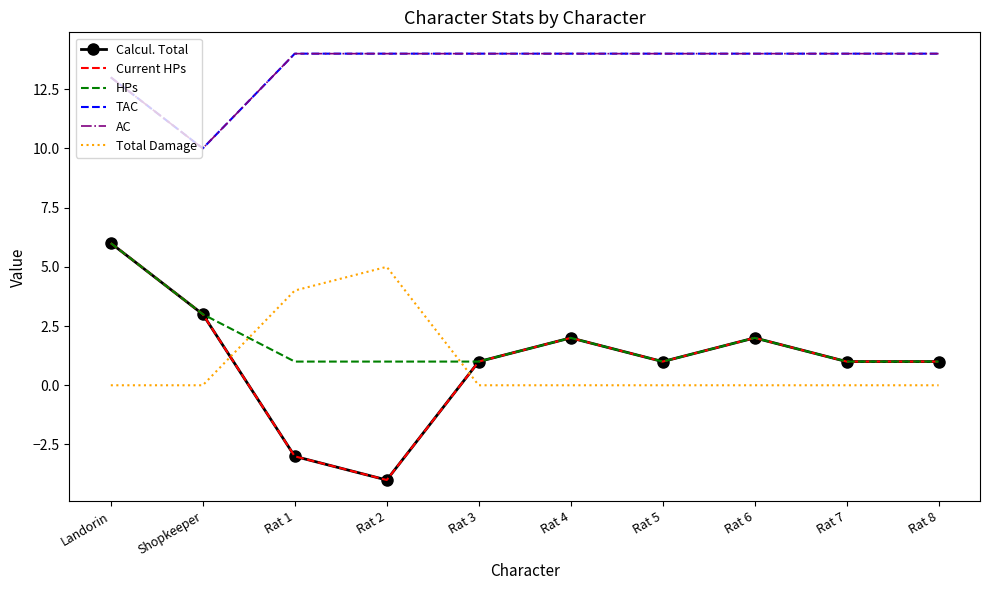

How many interior local peaks does the HPs series have?

2